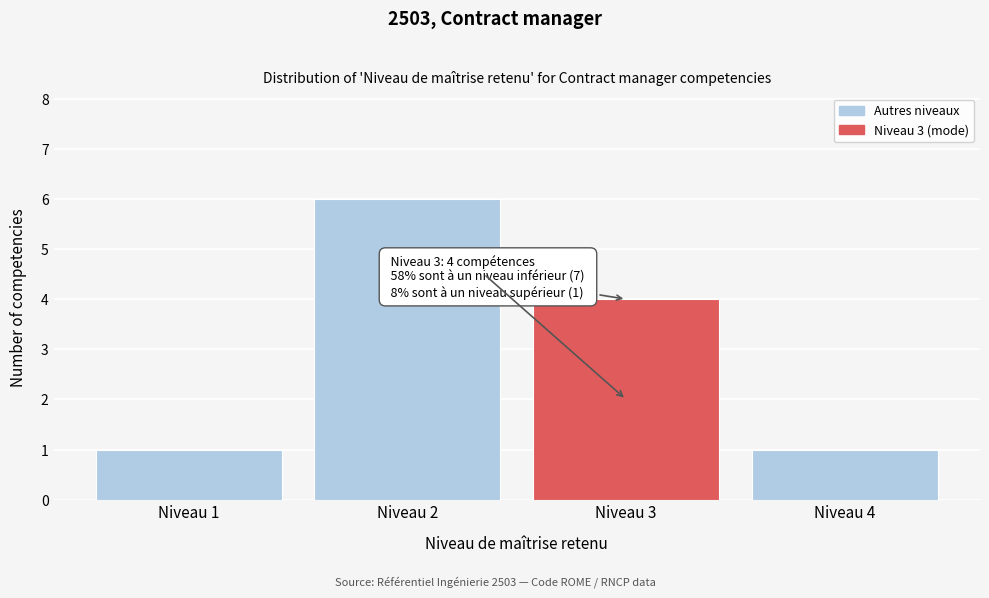

Reading left to right, list all the values displayed in this chart.

Niveau 1=1	Niveau 2=6	Niveau 3=4	Niveau 4=1